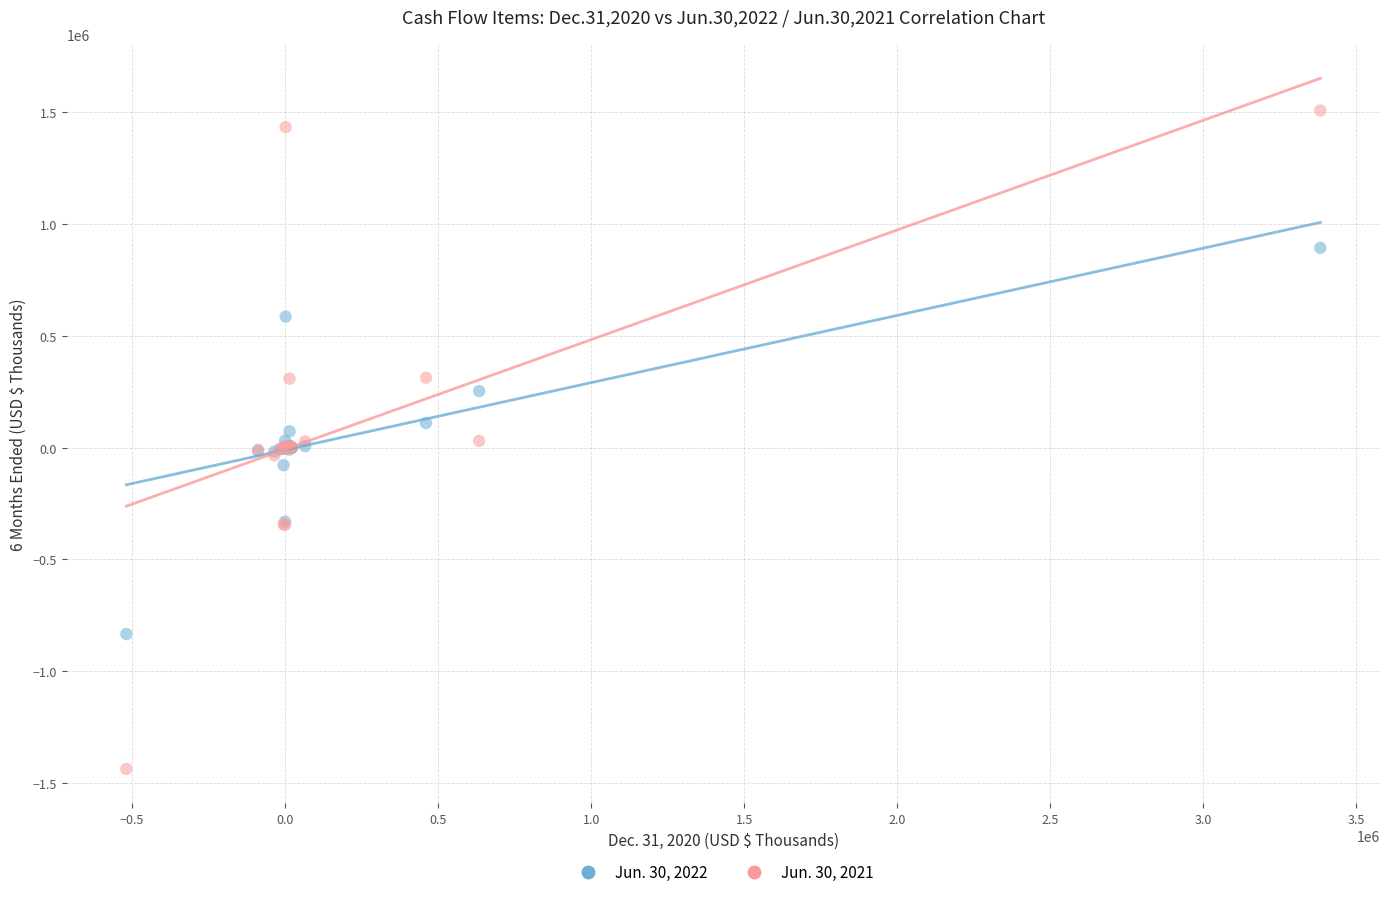

What are all the series names shown in the legend?

Jun. 30, 2022, Jun. 30, 2021